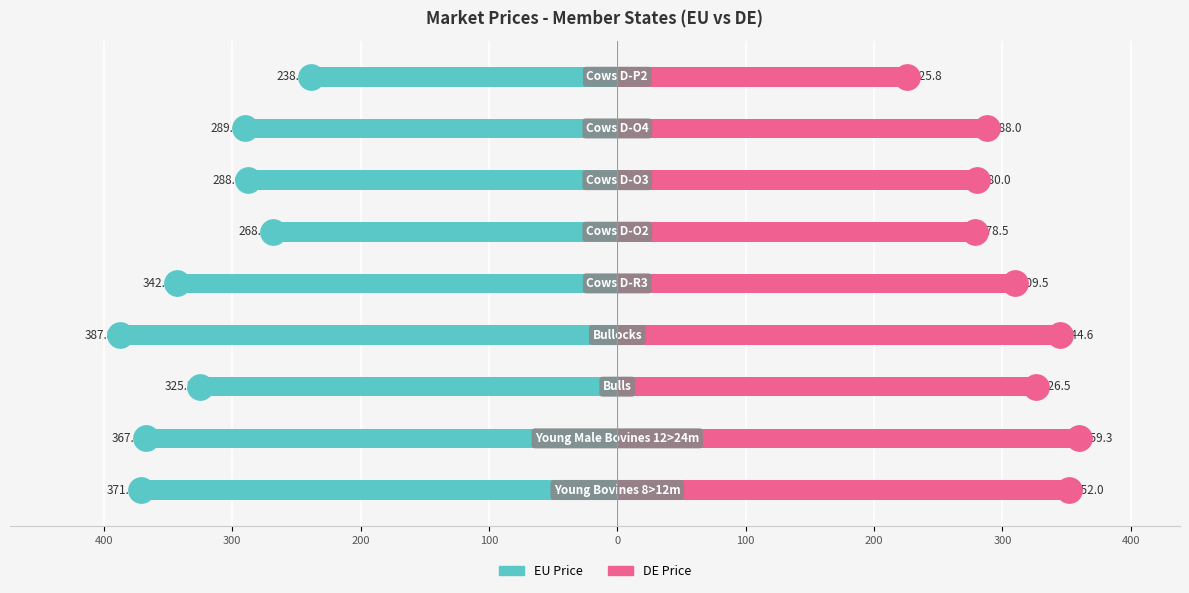

What is the sum of the DE Price values at 400 and 100?

696.6